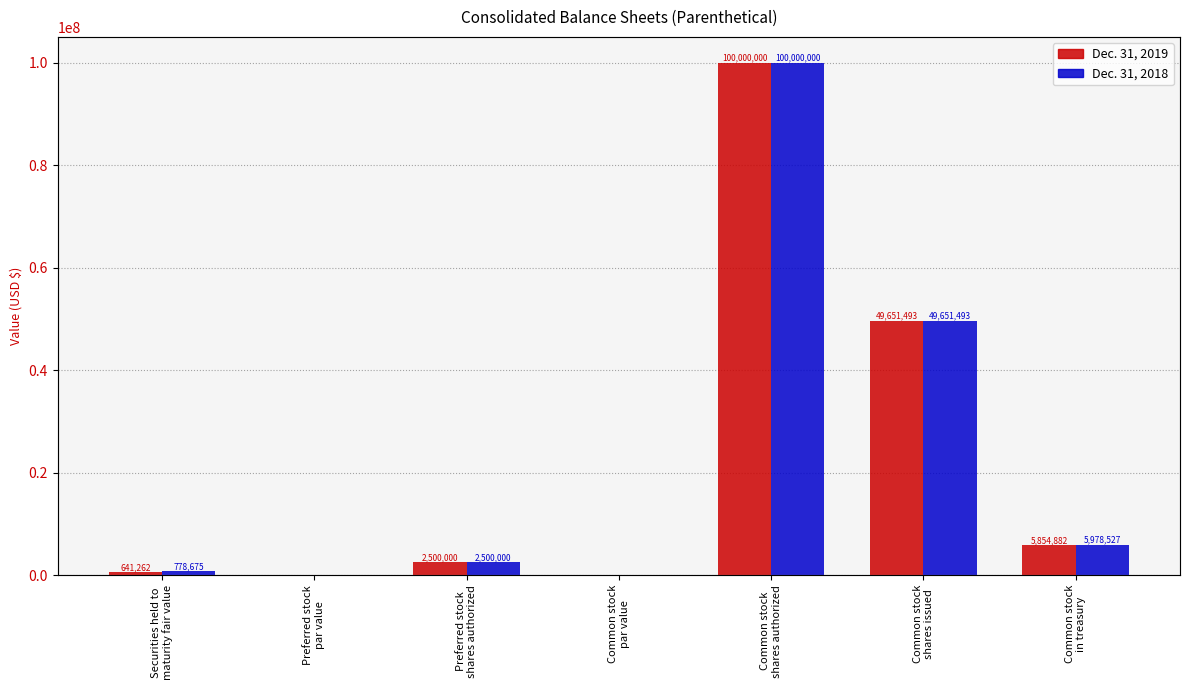

What is the sum of all Dec. 31, 2018 values?

158908695.0